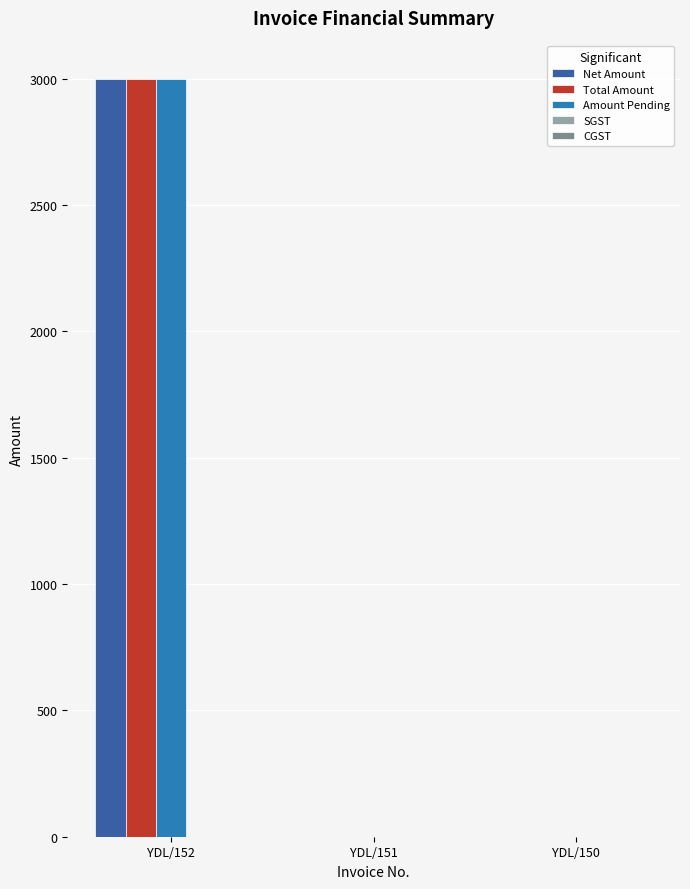

Does the chart contain stacked bars?

No